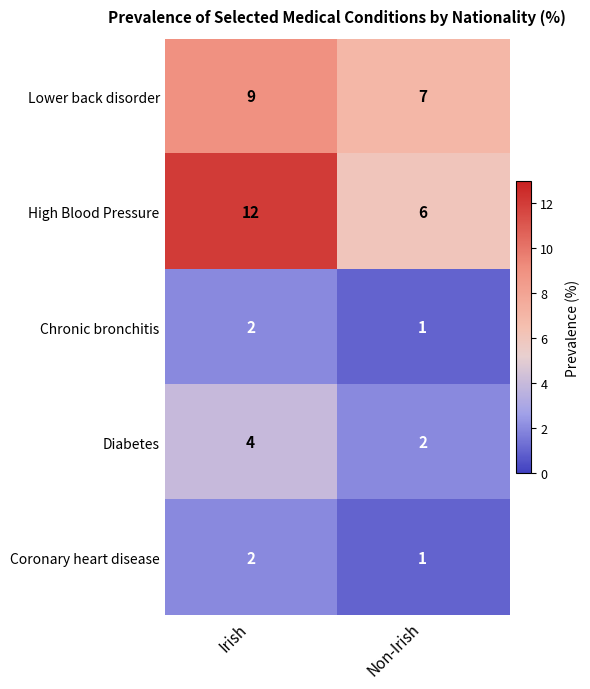

Reading right to left, extract all data points from this chart.

Lower back disorder: Non-Irish=7	Irish=9
High Blood Pressure: Non-Irish=6	Irish=12
Chronic bronchitis: Non-Irish=1	Irish=2
Diabetes: Non-Irish=2	Irish=4
Coronary heart disease: Non-Irish=1	Irish=2